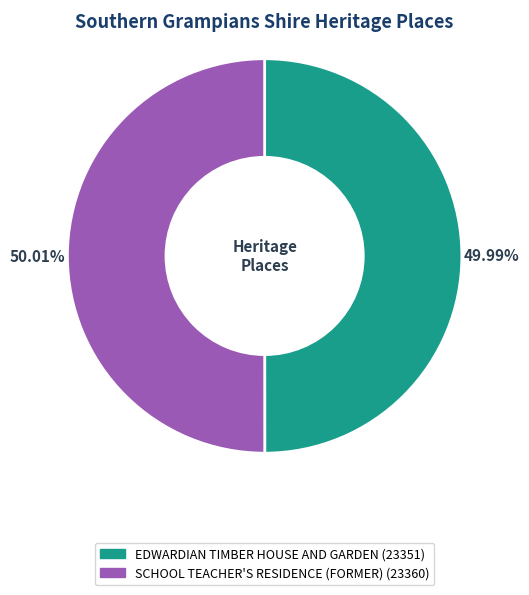

What is the ratio of the value at SCHOOL TEACHER'S RESIDENCE (FORMER) to the value at EDWARDIAN TIMBER HOUSE AND GARDEN?

1.0